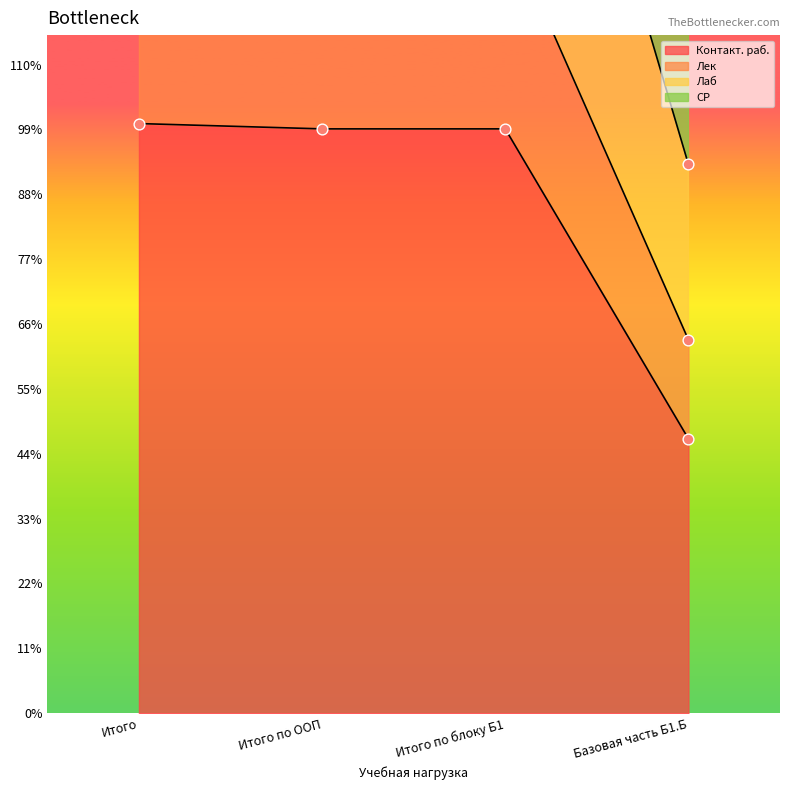

What is the total value across all series at Базовая часть Б1.Б?

13200